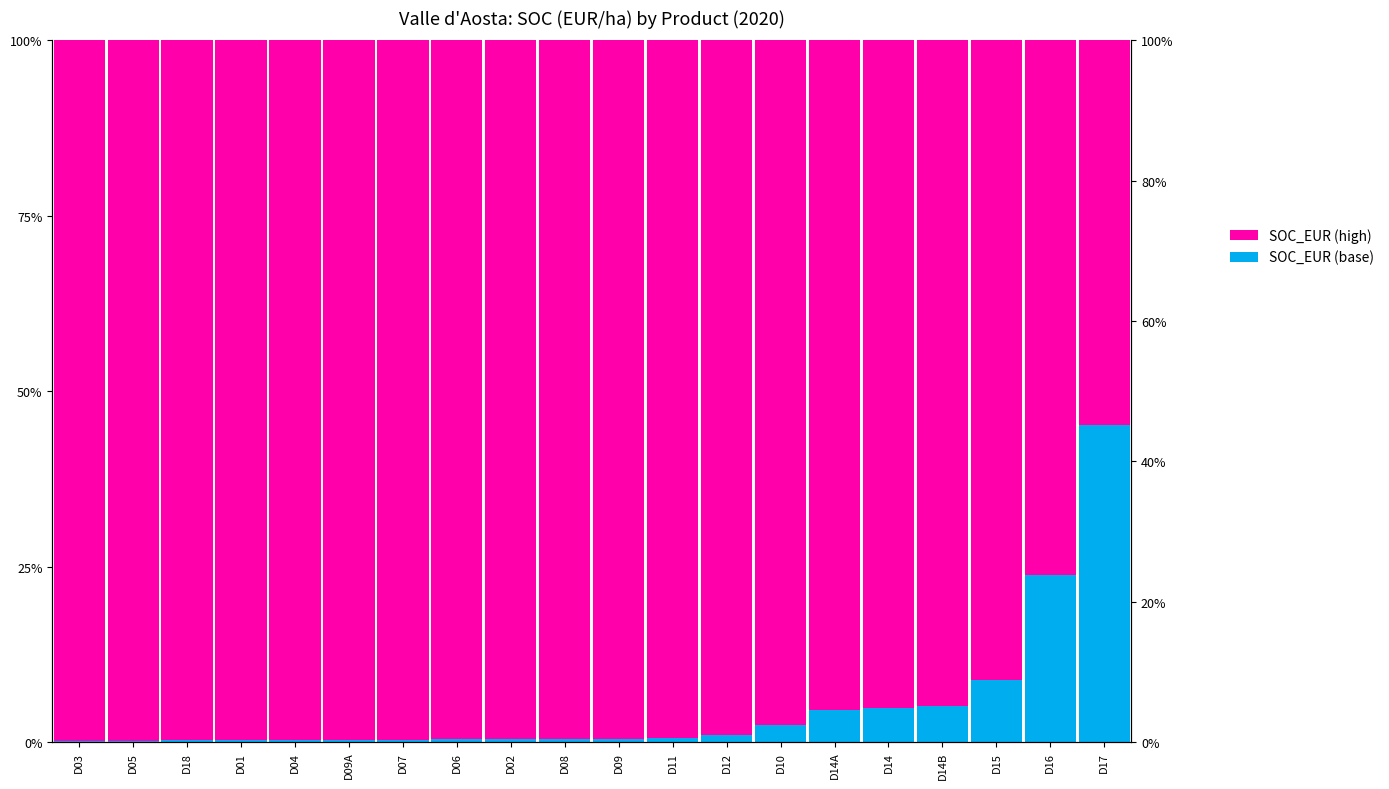

The SOC_EUR (complement) series shows 166.8 at D14. True or false?

False